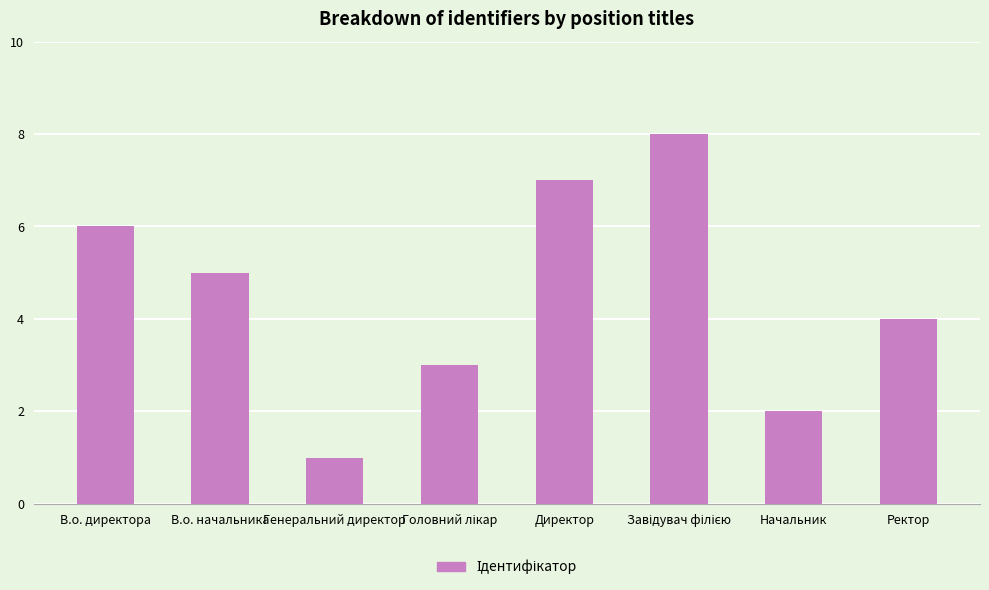

What is the label of the 6th bar from the right?

Генеральний директор